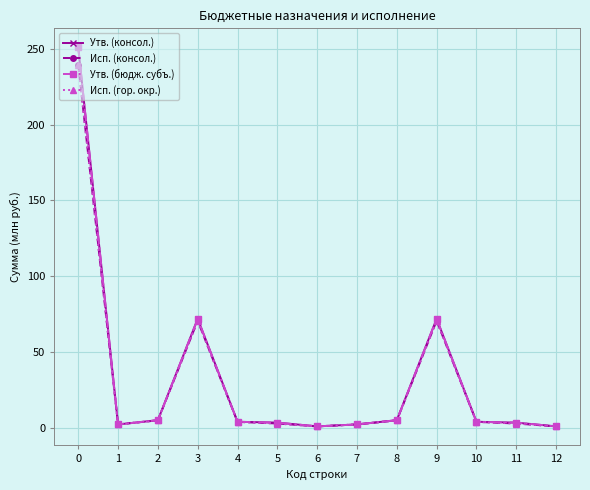

True or false: Исп. (гор. окр.) has more than 0 points higher than both neighbors.

True